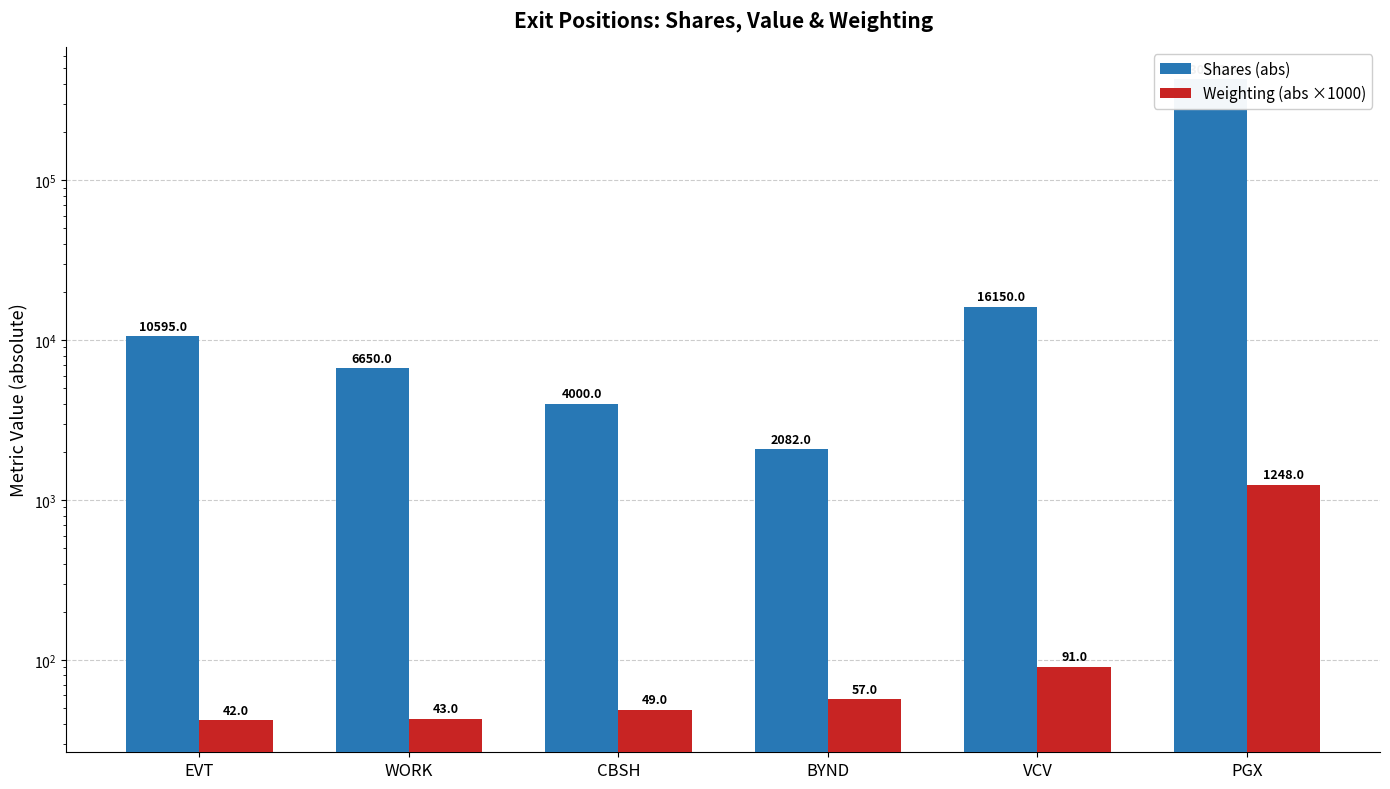

What is the difference between the maximum and minimum values in the Shares (abs) series?

428159